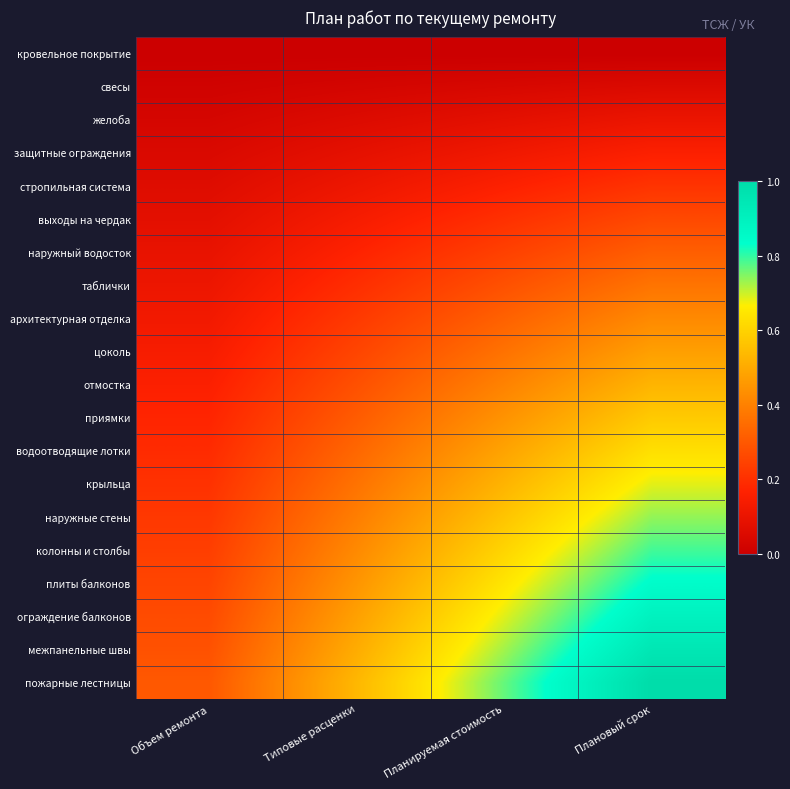

Between Объем ремонта and Типовые расценки, which is larger?

Объем ремонта